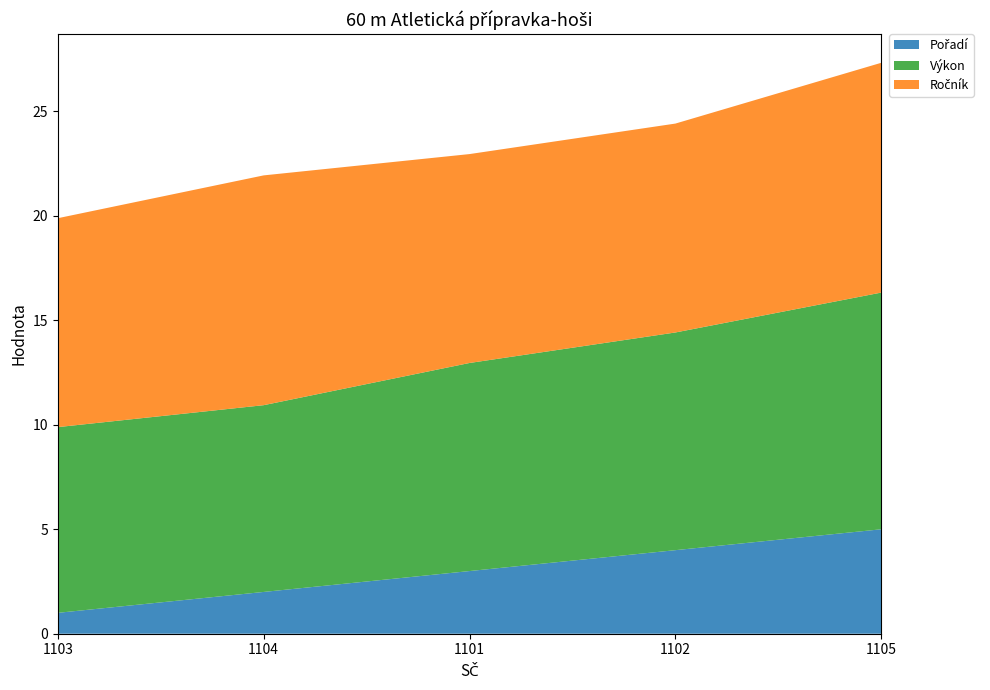

Reading left to right, extract all data points from this chart.

Pořadí: 1103=1.0	1104=2.0	1101=3.0	1102=4.0	1105=5.0
Výkon: 1103=8.9	1104=8.9	1101=10.0	1102=10.4	1105=11.3
Ročník: 1103=10.0	1104=11.0	1101=10.0	1102=10.0	1105=11.0